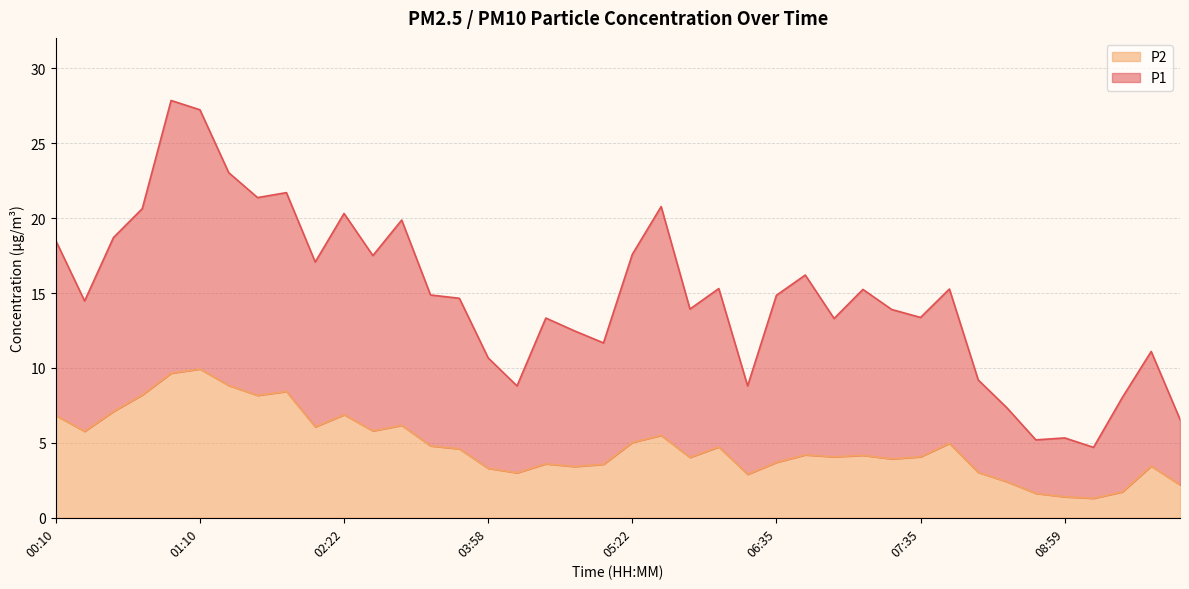

Is the value of P1 at 00:34 greater than the value of P2 at 09:48?

Yes